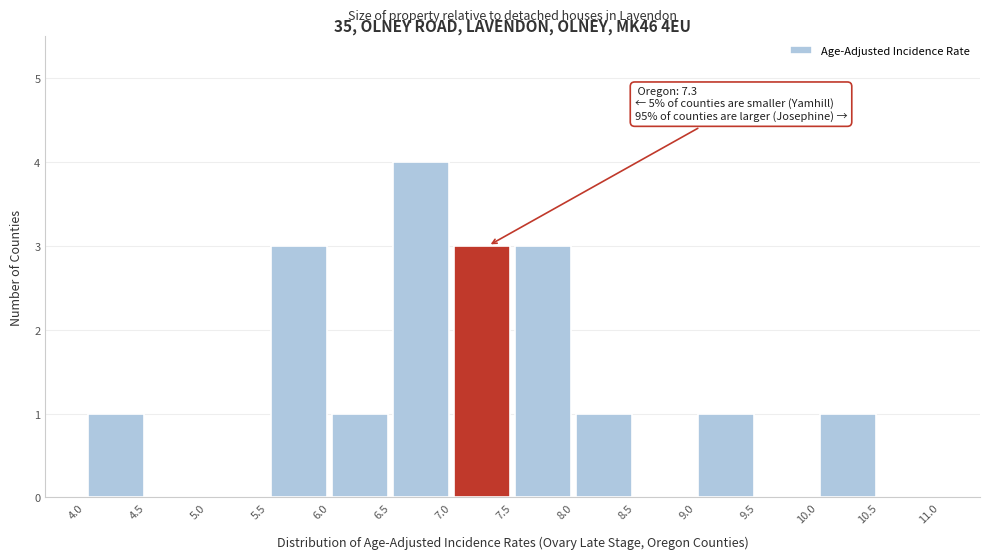

Which range on the x-axis has the tallest bar?

6.5 to 7.0